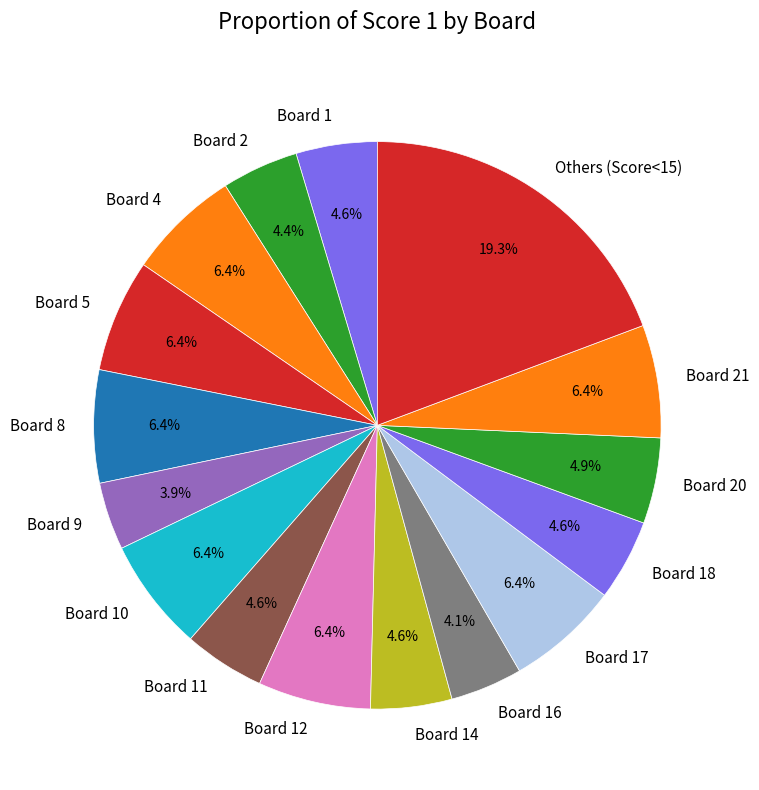

Count the number of slices in the pie.

16